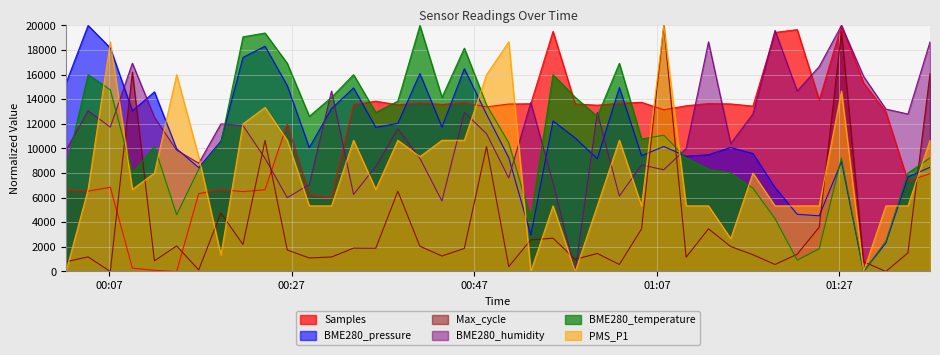

Which category has the lowest value in the Samples series?

2021/11/24 00:14:23